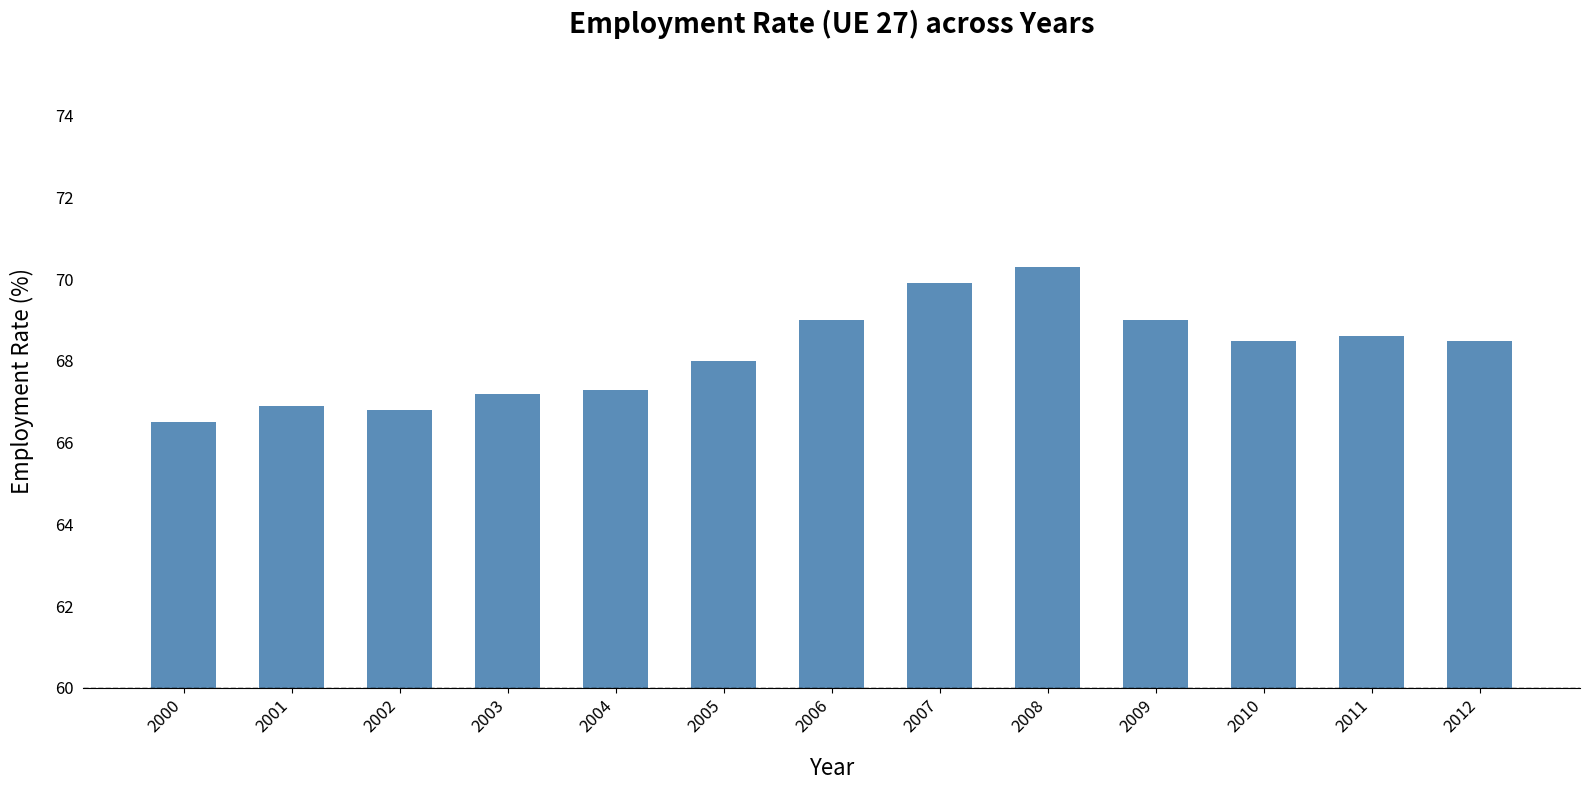

Reading right to left, what are all the values shown in this chart?

68.5	68.6	68.5	69.0	70.3	69.9	69.0	68.0	67.3	67.2	66.8	66.9	66.5